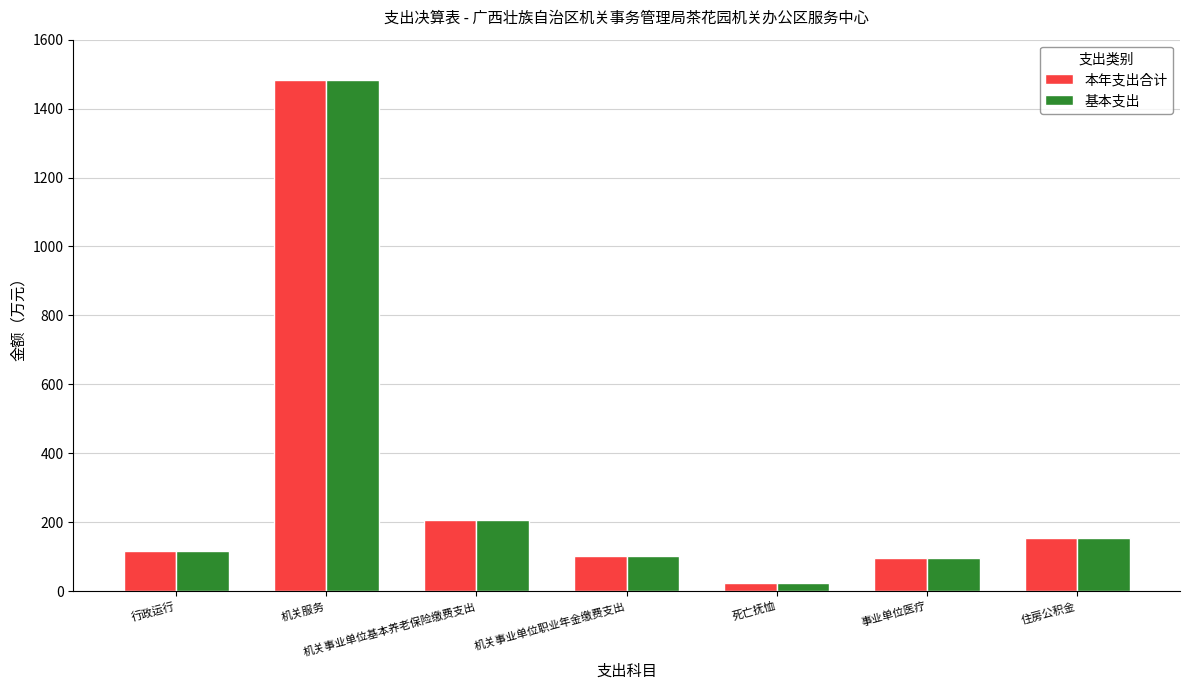

What is the value of the 基本支出 bar at the 6th from the left?

94.9